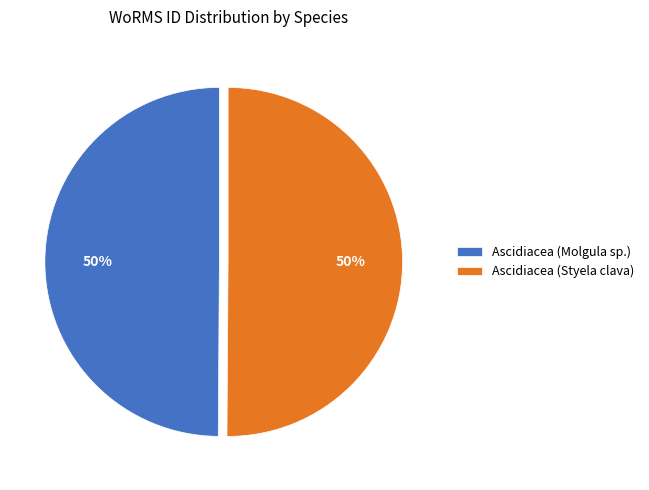

The Ascidiacea (Styela clava) slice represents 56% of the pie. True or false?

False